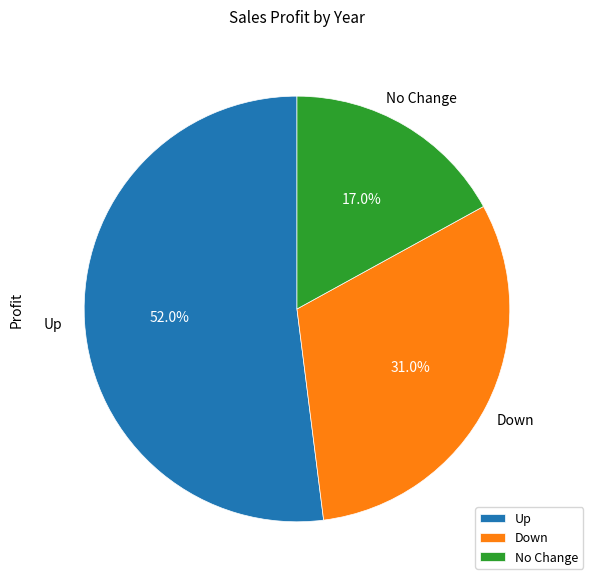

Count the number of slices in the pie.

3